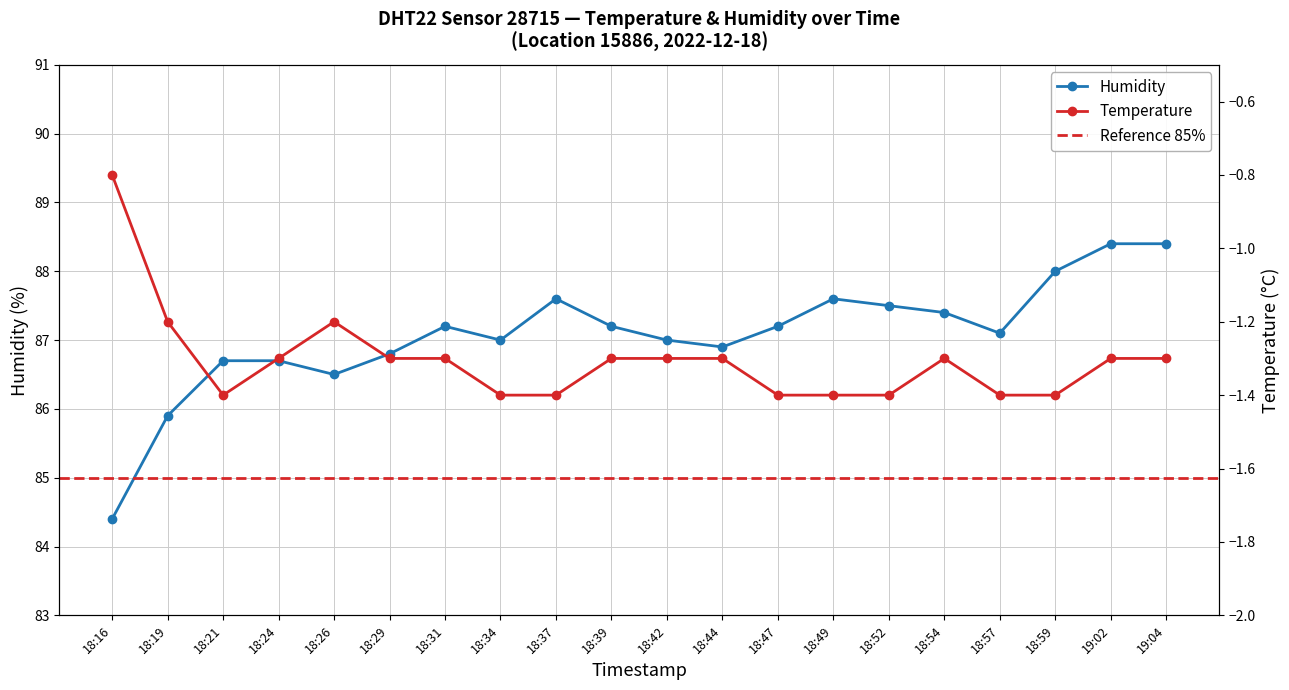

Reading left to right, what are all the values shown in this chart?

Temperature: 18:16=-0.8	18:19=-1.2	18:21=-1.4	18:24=-1.3	18:26=-1.2	18:29=-1.3	18:31=-1.3	18:34=-1.4	18:37=-1.4	18:39=-1.3	18:42=-1.3	18:44=-1.3	18:47=-1.4	18:49=-1.4	18:52=-1.4	18:54=-1.3	18:57=-1.4	18:59=-1.4	19:02=-1.3	19:04=-1.3
Humidity: 18:16=84.4	18:19=85.9	18:21=86.7	18:24=86.7	18:26=86.5	18:29=86.8	18:31=87.2	18:34=87.0	18:37=87.6	18:39=87.2	18:42=87.0	18:44=86.9	18:47=87.2	18:49=87.6	18:52=87.5	18:54=87.4	18:57=87.1	18:59=88.0	19:02=88.4	19:04=88.4